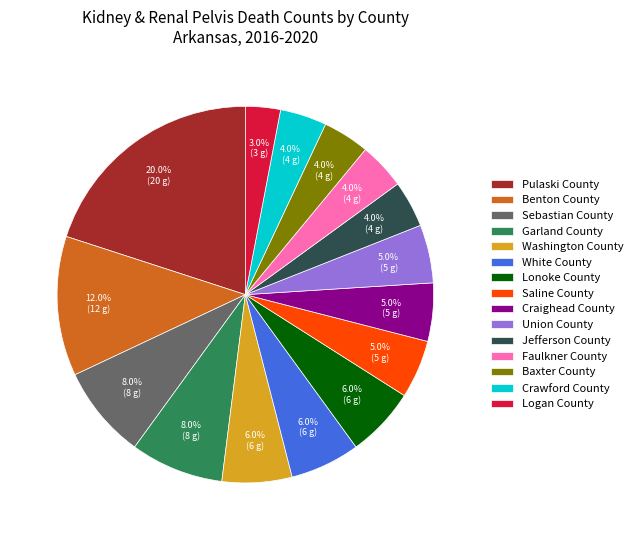

Combined, do Faulkner County and Benton County account for over 50%?

No